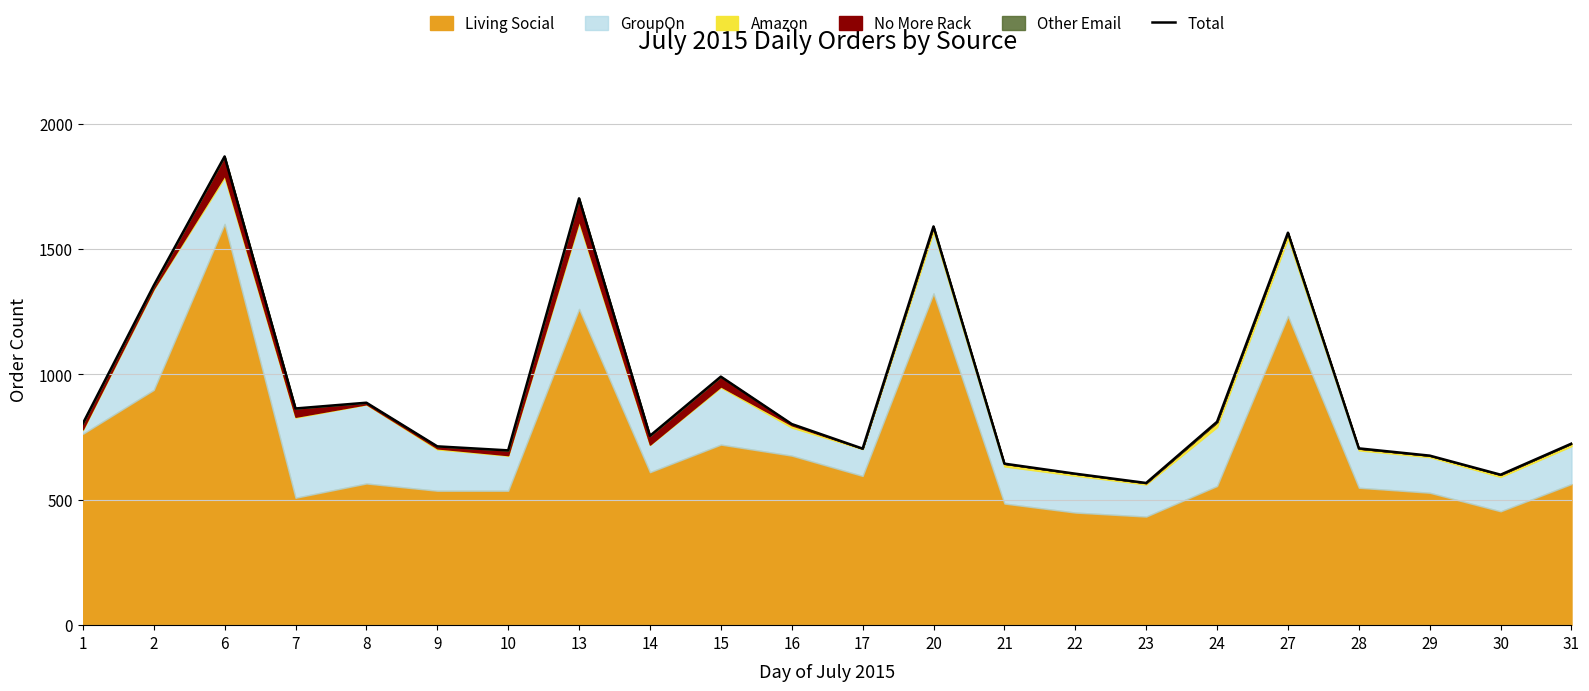

What is the value of the 3rd point from the left?

1869